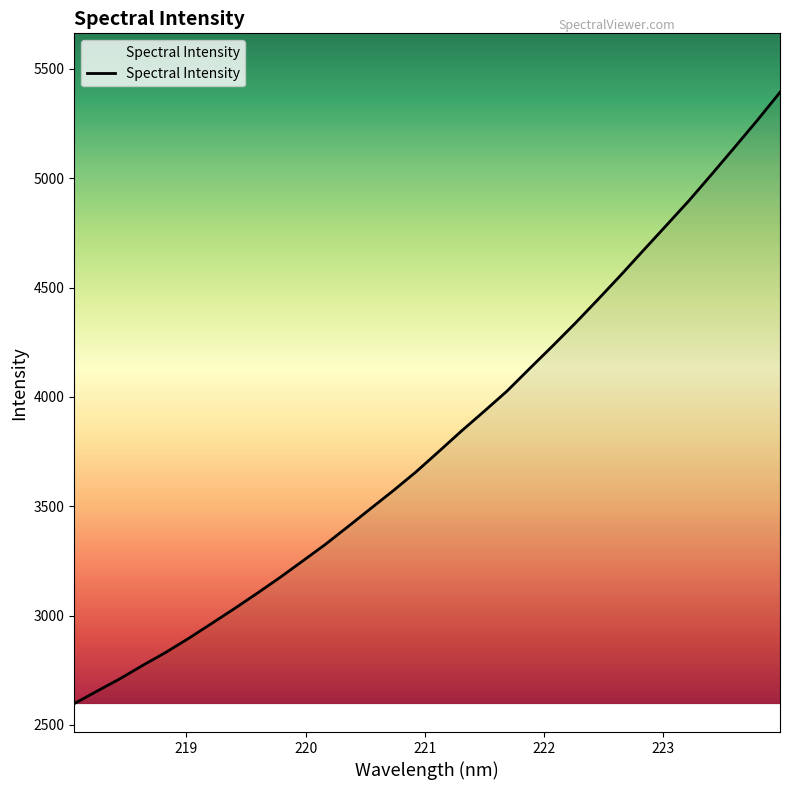

What is the greatest value displayed?

5392.7